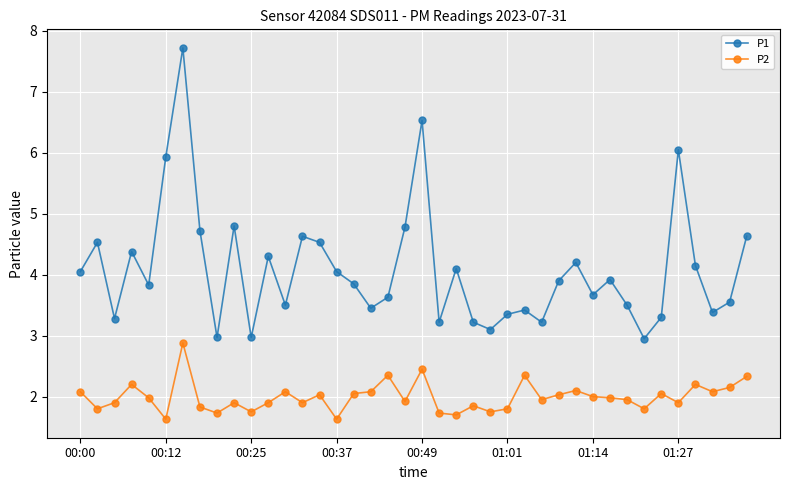

What is the sum of all P2 values?

79.8